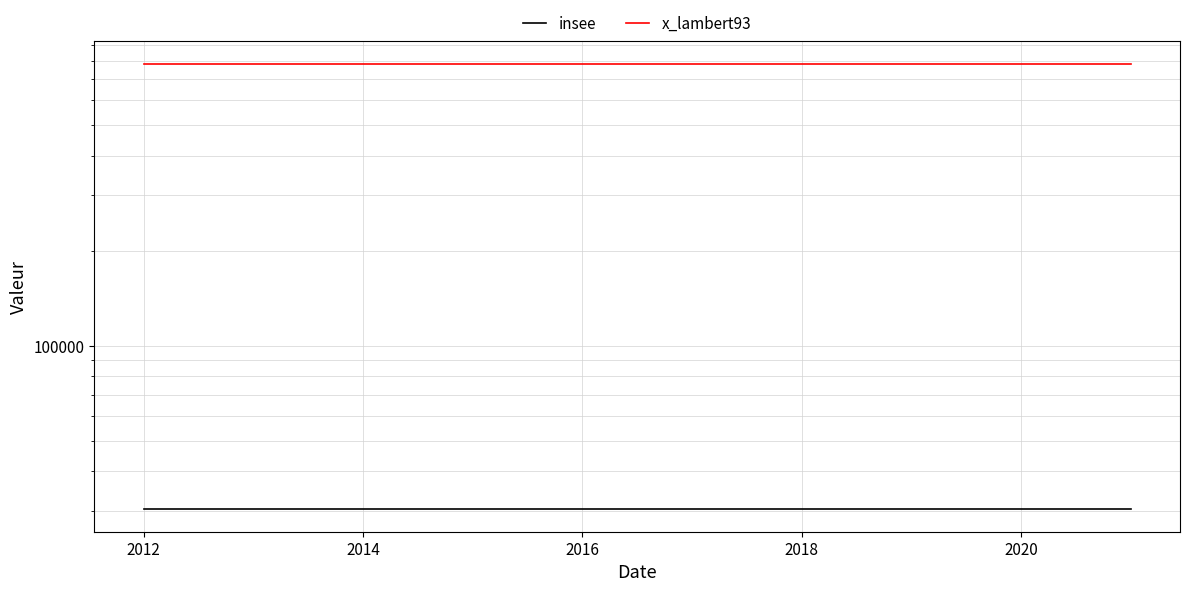

How many distinct data groups are displayed?

2